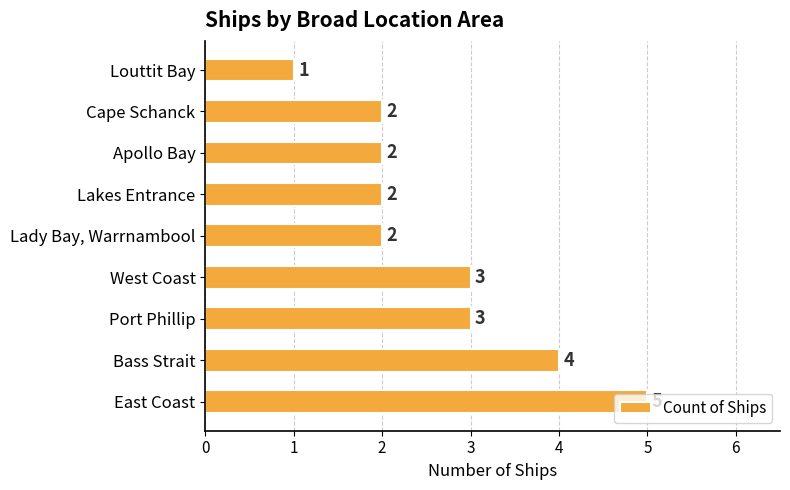

What is the difference between the maximum and minimum values?

4